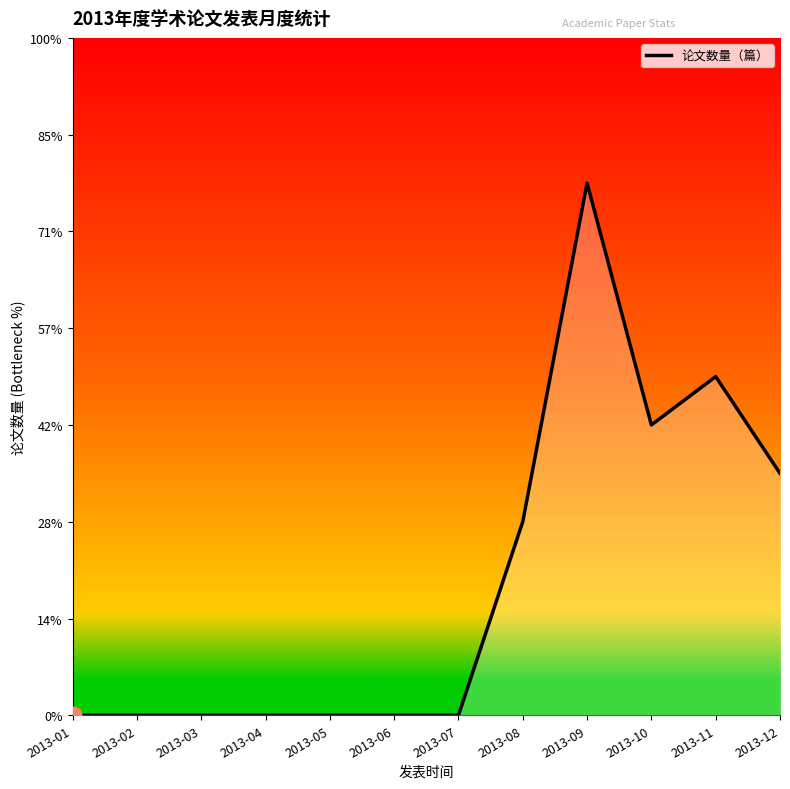

What is the sum of the values at 2013-11 and 2013-01?

7